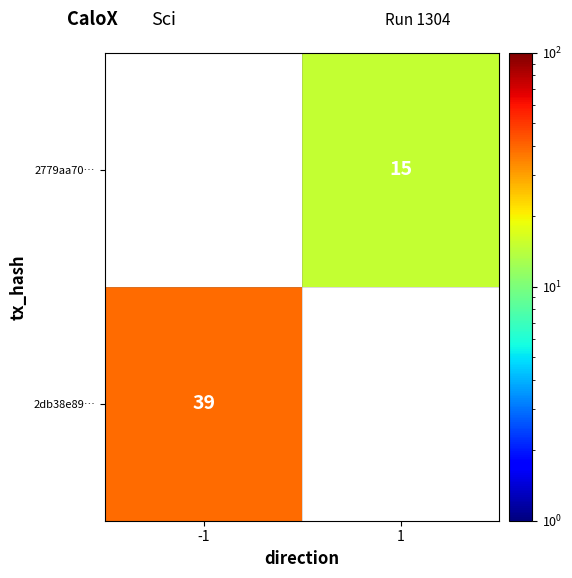

Between 1 and -1, which is larger?

-1